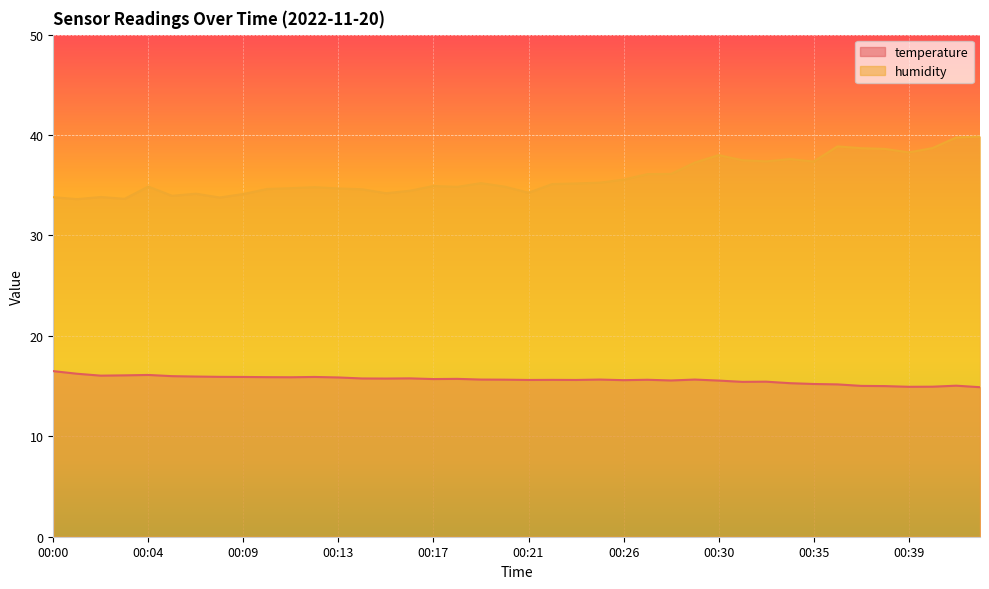

At which category does the chart reach its minimum across all series?

00:42